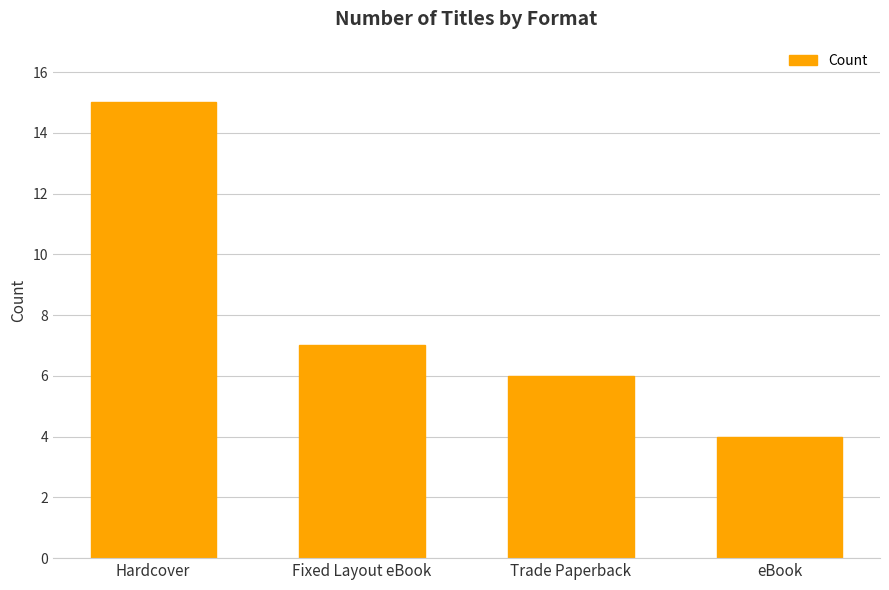

What is the ratio of the value at Trade Paperback to the value at Fixed Layout eBook?

0.9